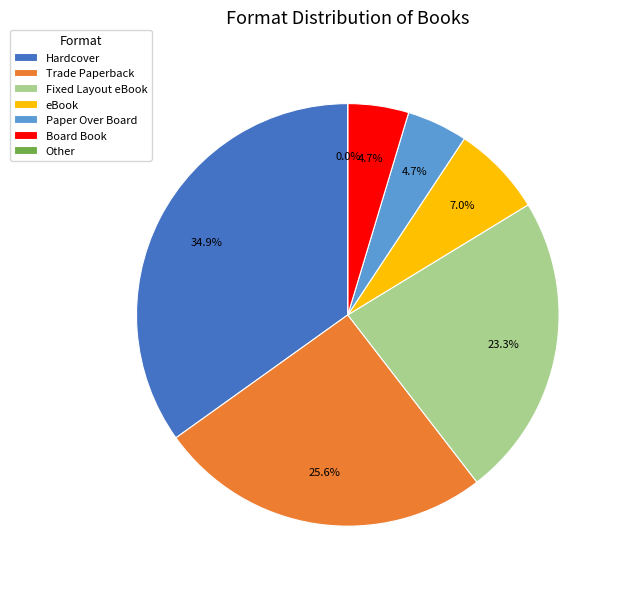

Is the sum of Board Book and eBook greater than half?

No